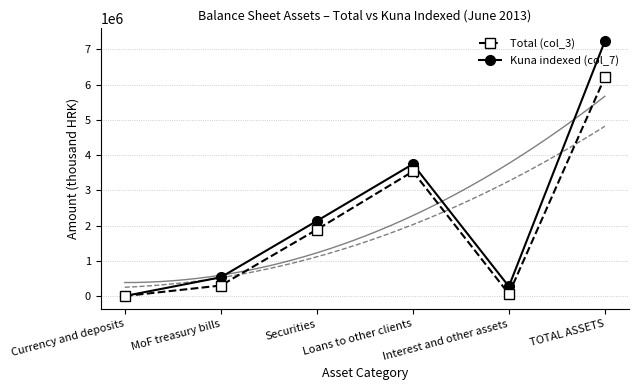

At which label does Kuna indexed (col_7) reach its minimum?

Currency and deposits